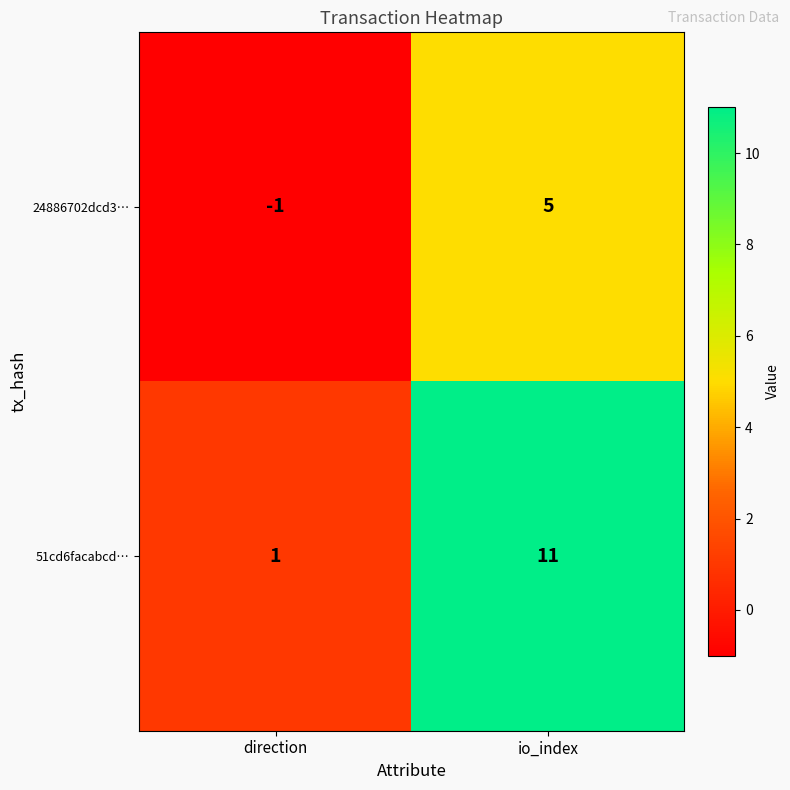

Reading left to right, transcribe all the data shown in this chart.

24886702dcd3…: -1	5
51cd6facabcd…: 1	11